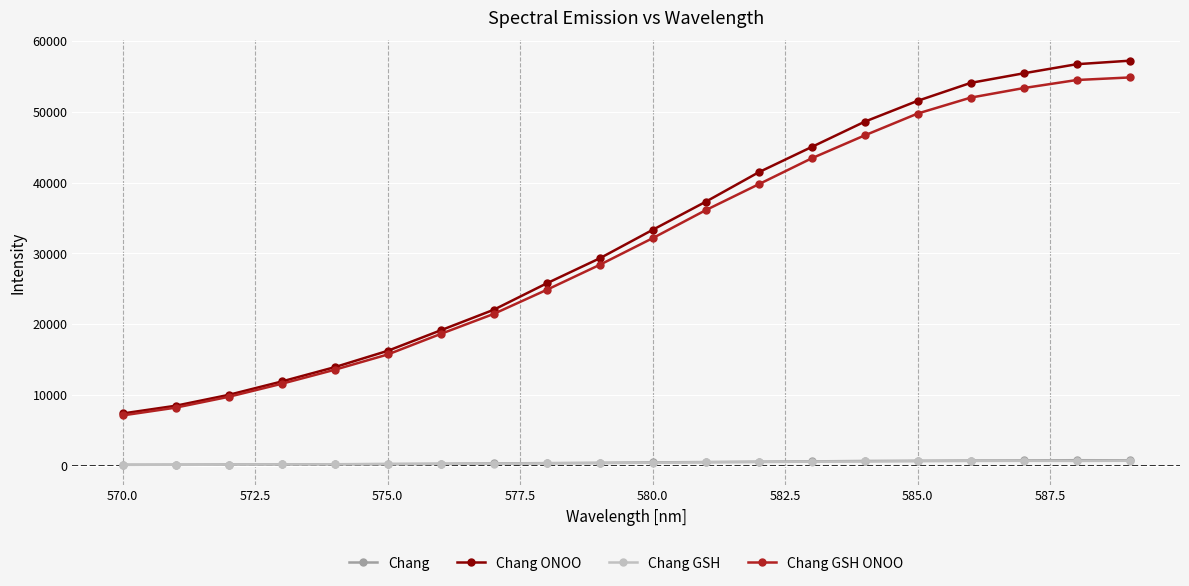

Which series has the largest range (max minus min)?

Chang ONOO